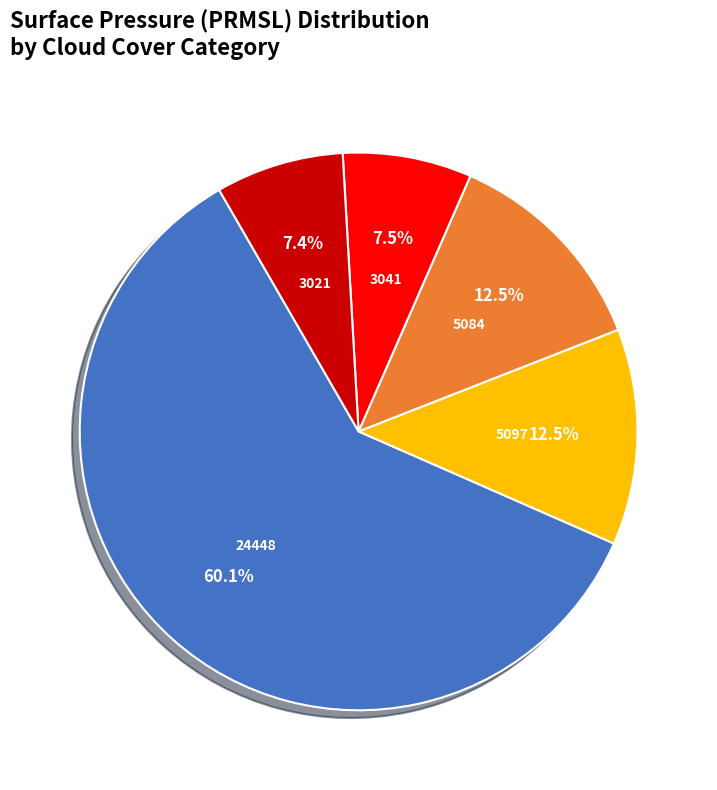

How many segments does this pie chart have?

5